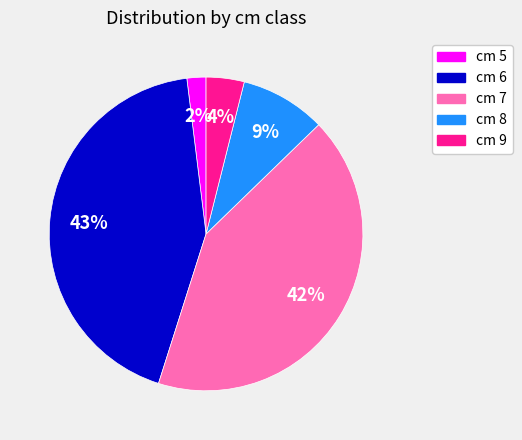

To the nearest percent, what percentage of the pie is cm 5?

2%